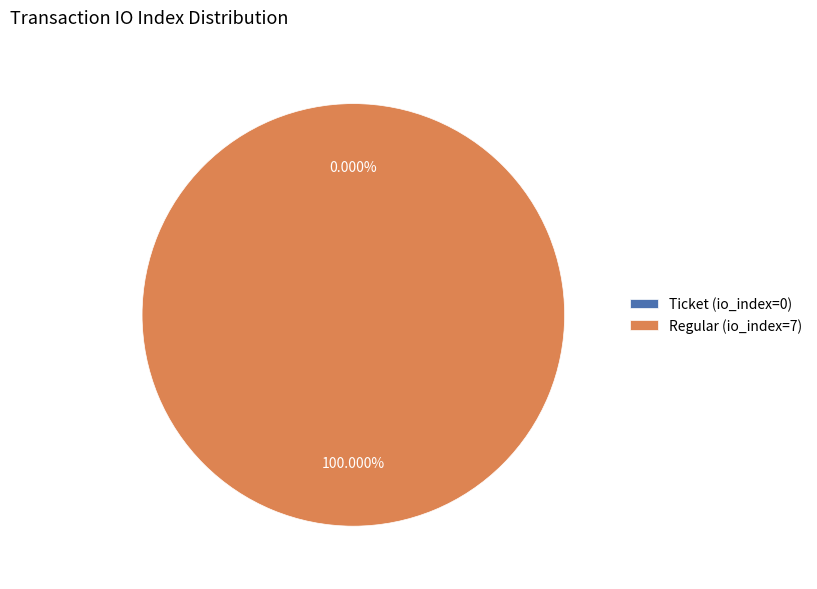

Which category has the biggest portion of the pie?

Regular (io_index=7)